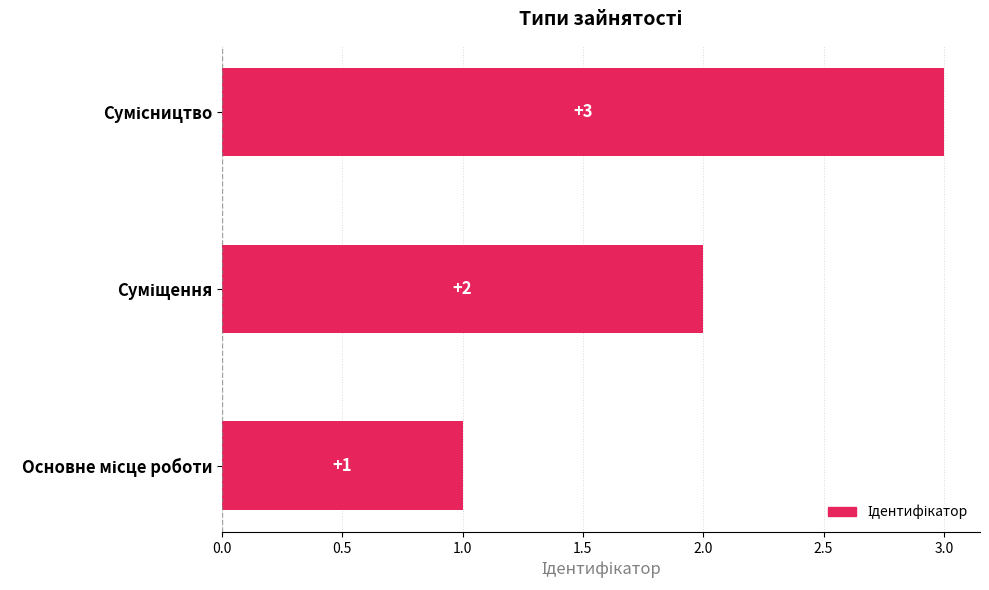

What is the smallest value displayed?

1